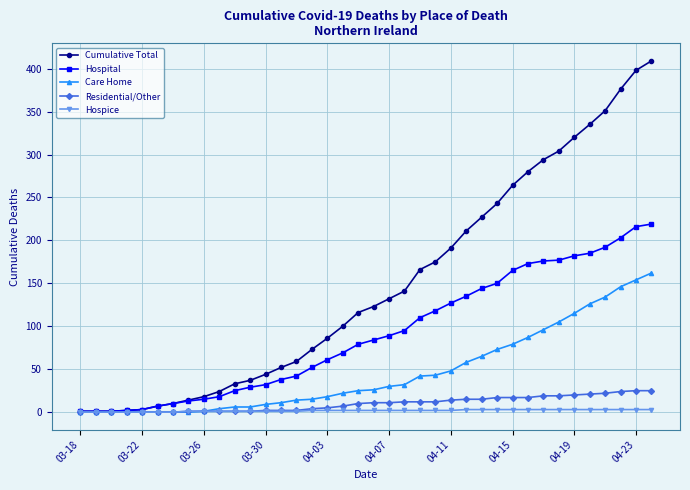

How many categories are shown in the chart?

38